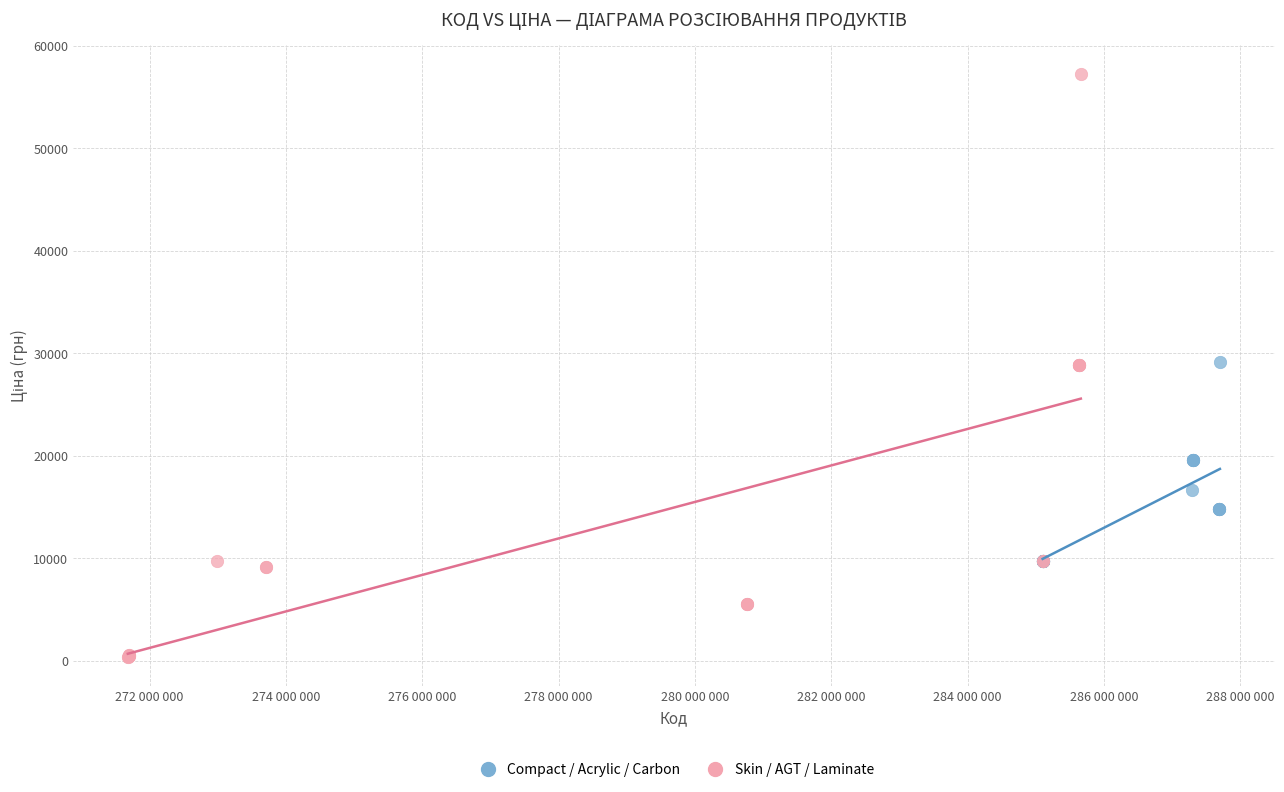

Which series reaches the minimum Y coordinate?

Skin / AGT / Laminate